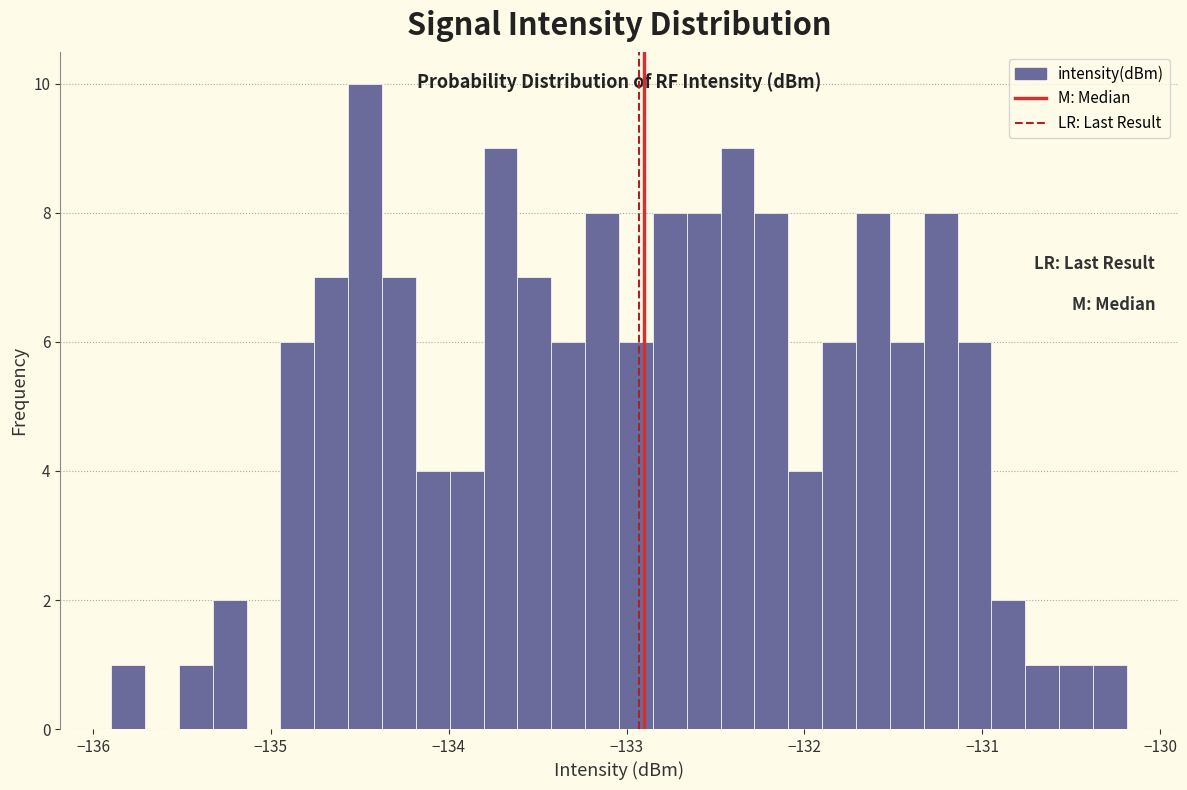

Read against the x-axis, roughly where is the centre of the tallest bar?

-134.5